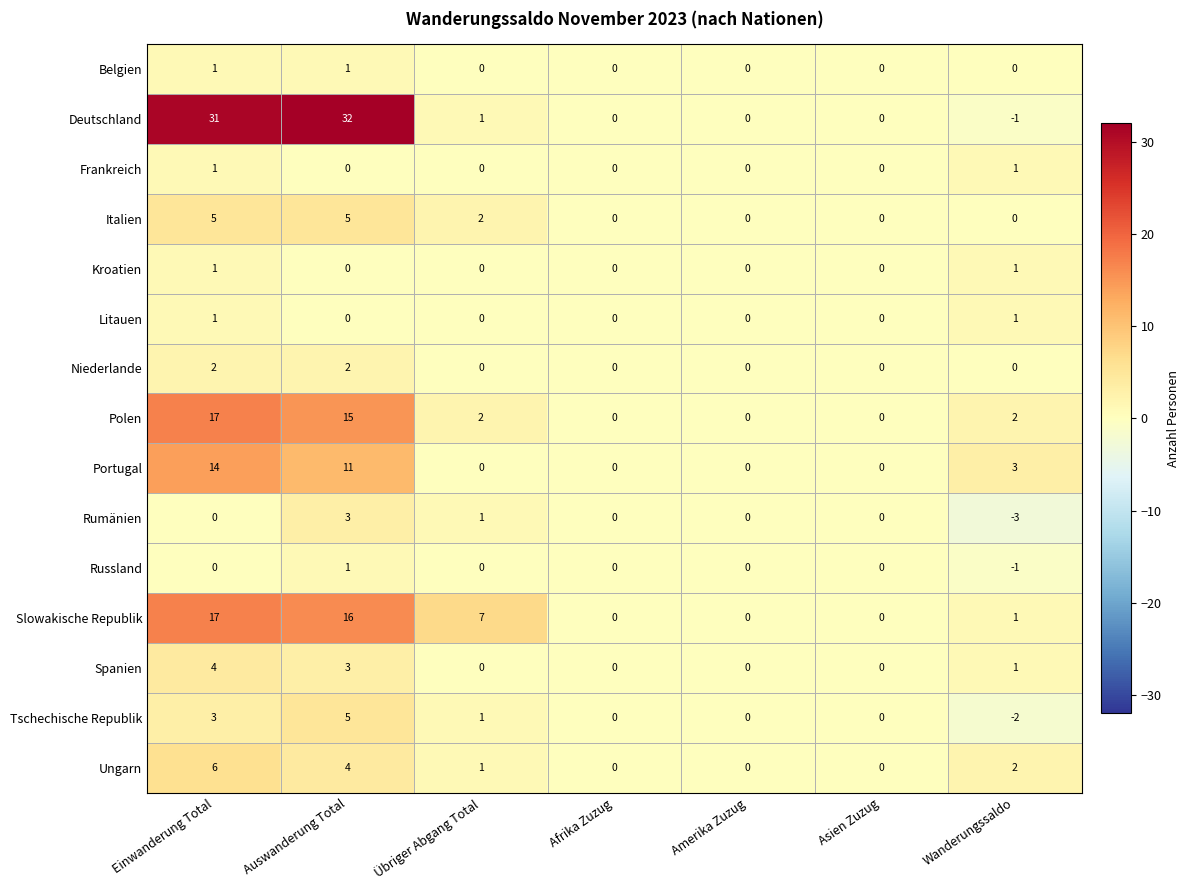

How many distinct data groups are displayed?

15